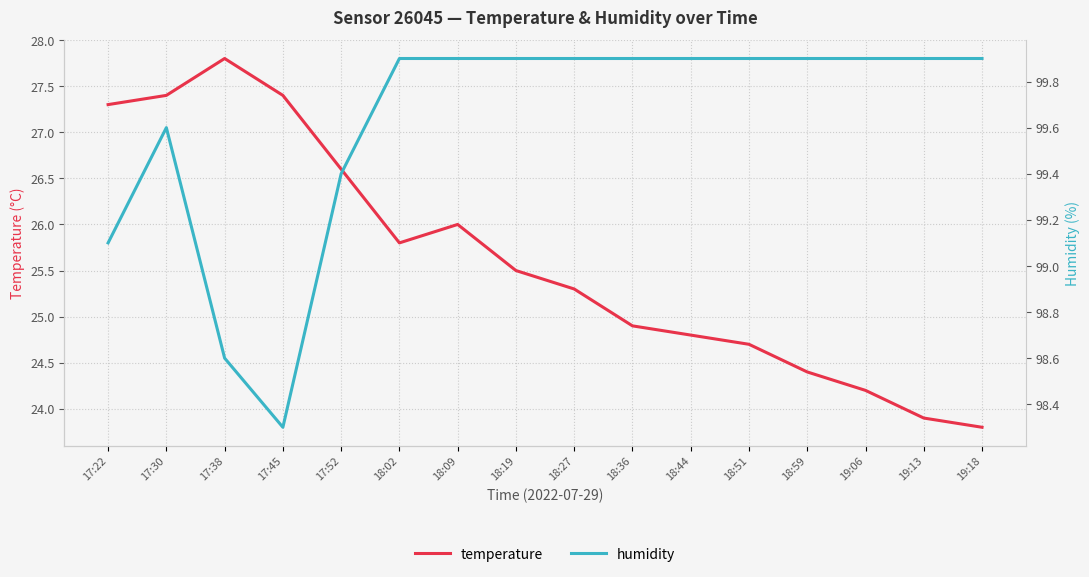

What is the total value across all series at 18:09?

125.9